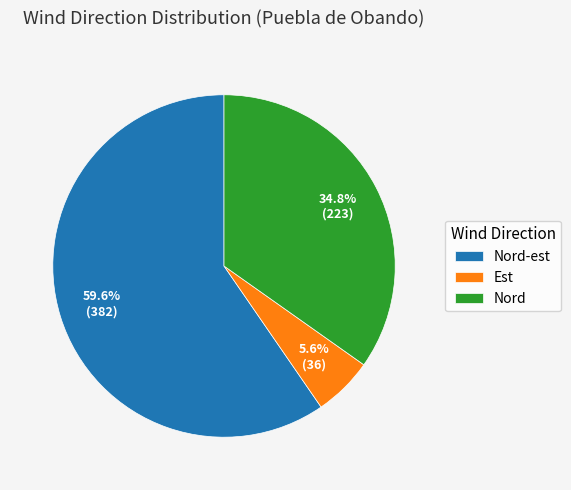

Is there a majority slice in this chart?

Yes